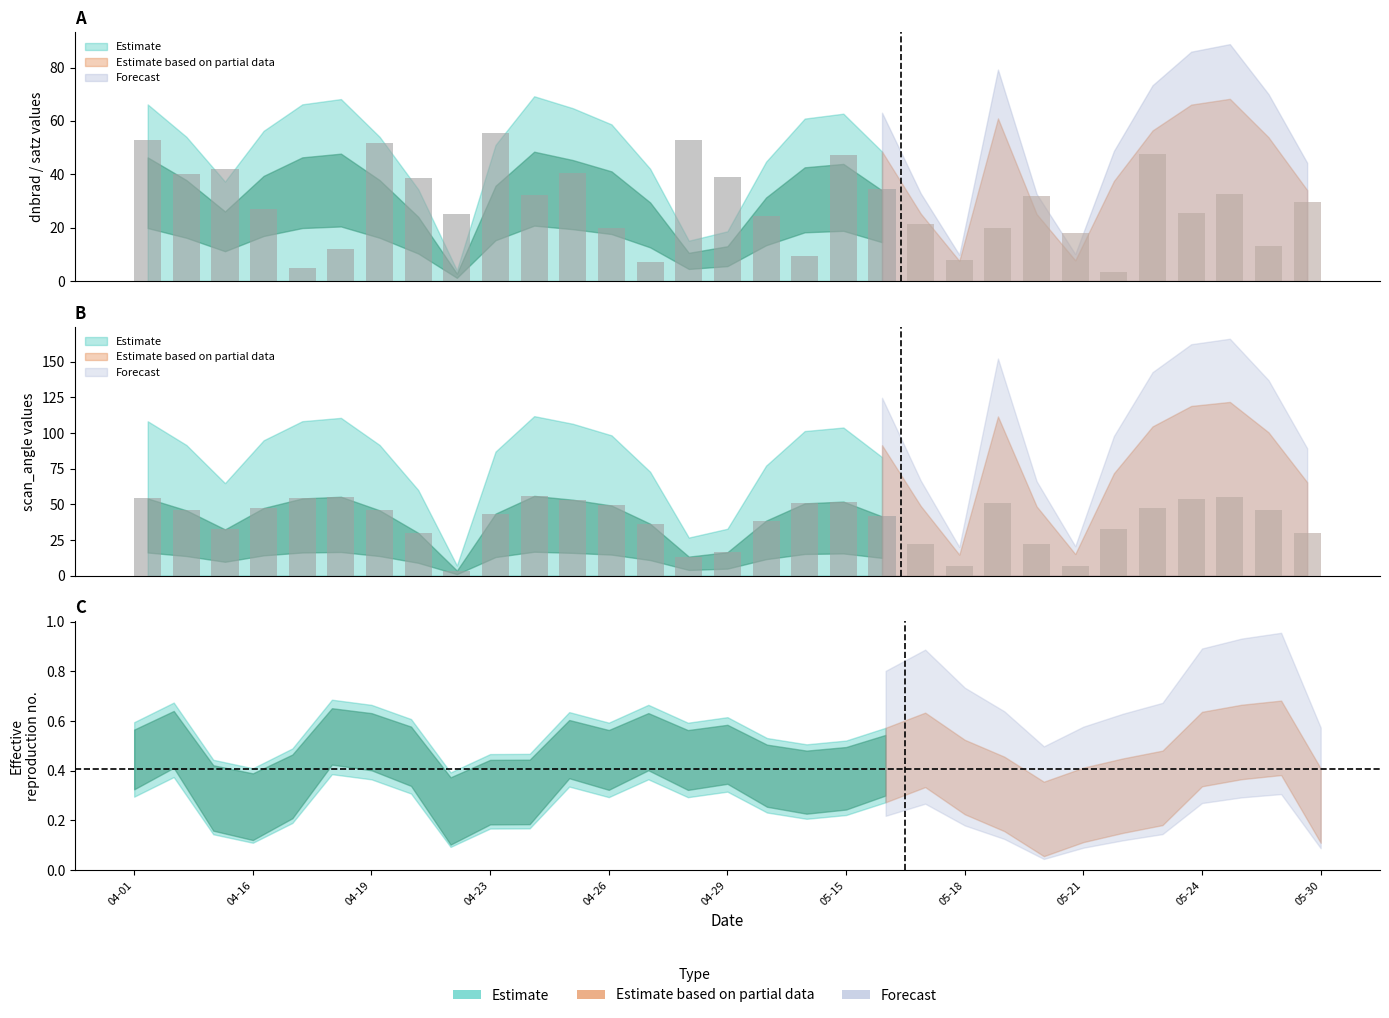

What position from the right is 2012-04-02?

30